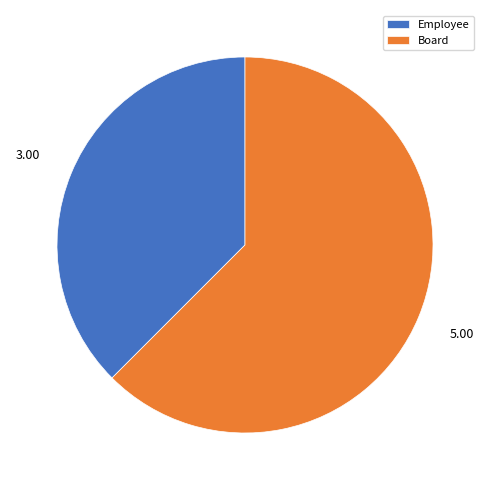

Combined, do Employee and Board account for over 50%?

Yes